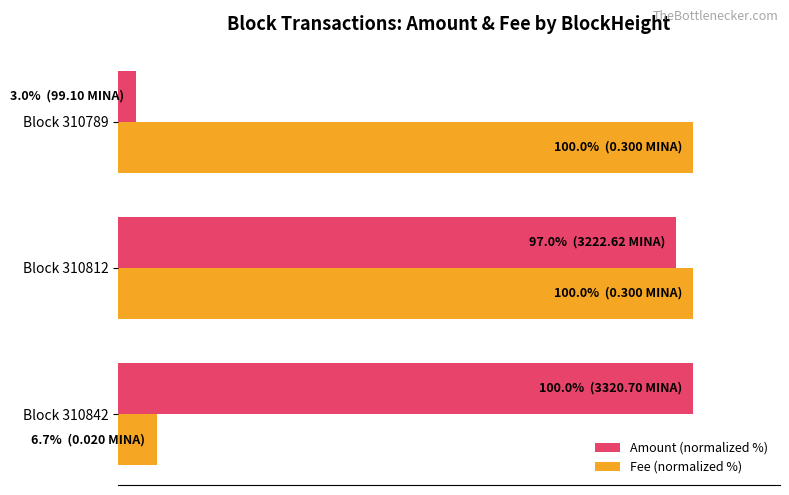

Which series has the largest total across all categories?

Fee (normalized %)